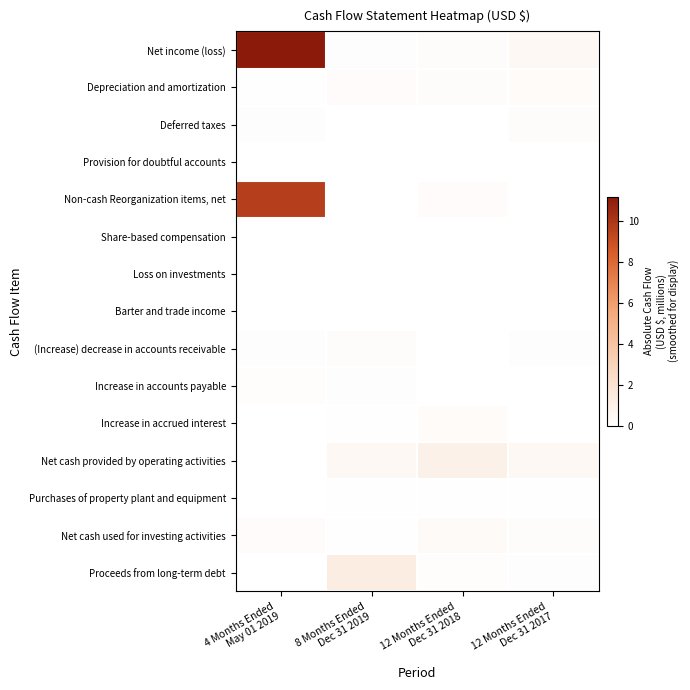

List the series in order of their peak value, highest first.

Net income (loss), Non-cash Reorganization items, net, Proceeds from long-term debt, Net cash provided by operating activities, Net cash used for investing activities, Increase in accrued interest, Depreciation and amortization, (Increase) decrease in accounts receivable, Deferred taxes, Increase in accounts payable, Purchases of property plant and equipment, Barter and trade income, Provision for doubtful accounts, Share-based compensation, Loss on investments